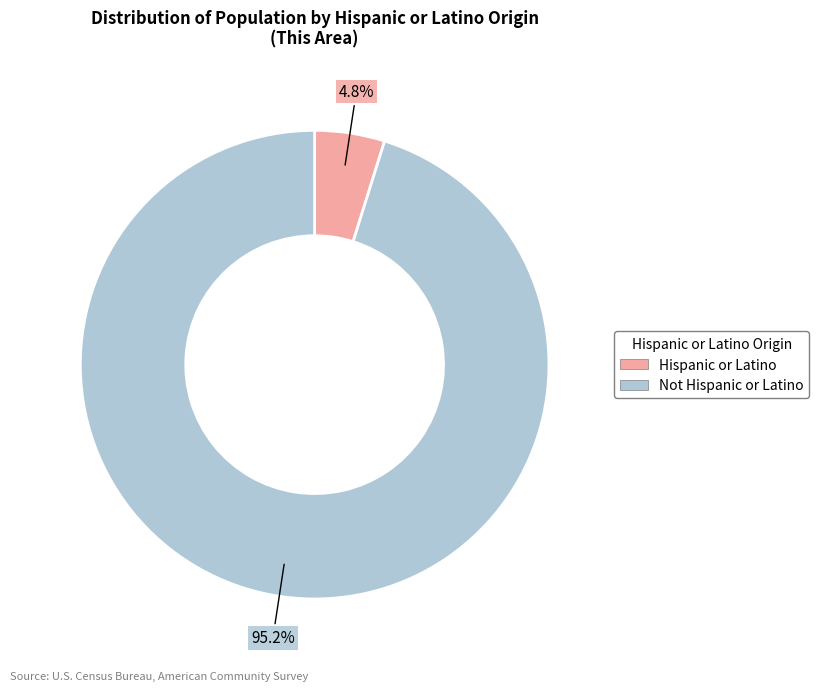

How many slices are in this pie chart?

2